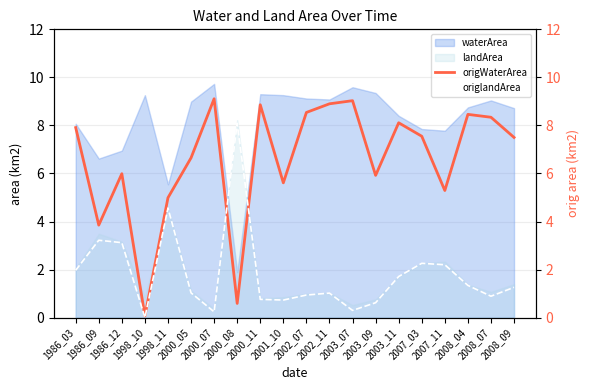

Which series ends up on top after the final intersection of origlandArea and origWaterArea?

origWaterArea